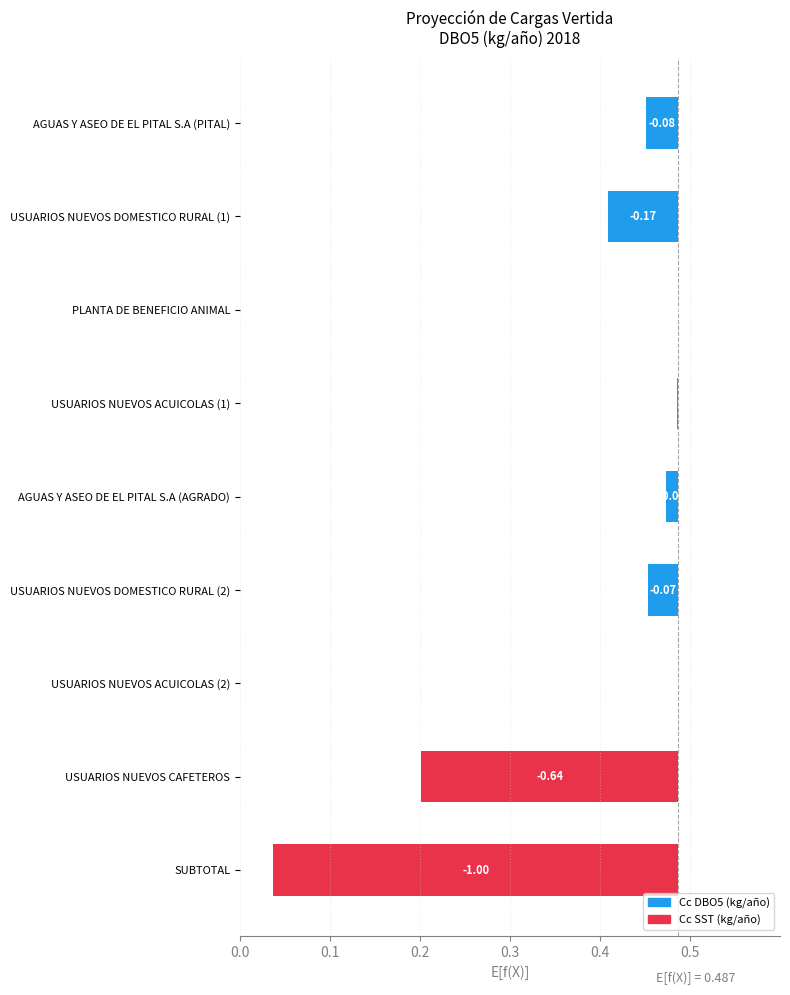

Reading left to right, extract all data points from this chart.

-0.0	-0.1	-0.0	-0.0	-0.0	-0.0	-0.0	-0.3	-0.5